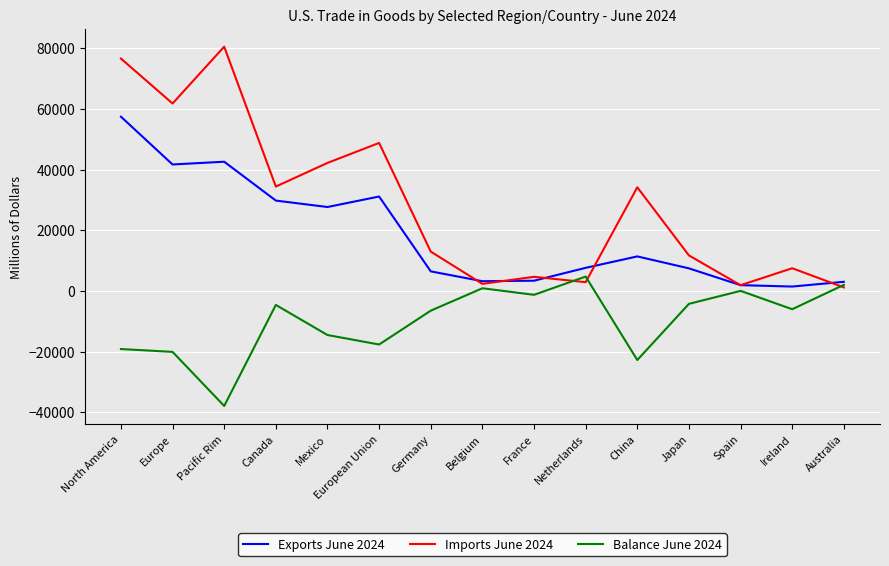

Rank the series by their average value, from lowest to highest.

Balance June 2024, Exports June 2024, Imports June 2024